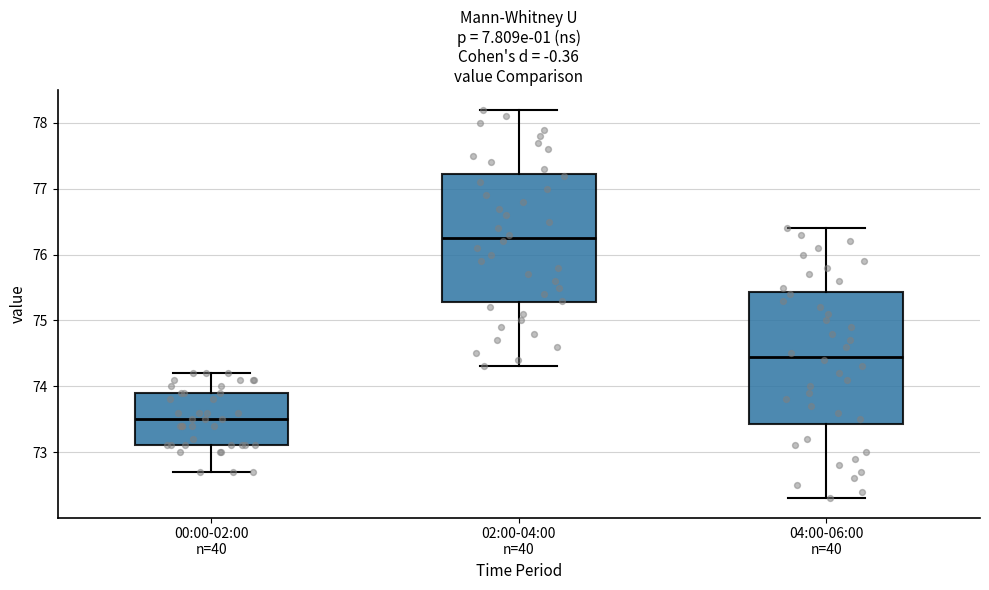

Where does the lower whisker of the box for 00:00-02:00 n=40 end on the y-axis? The values are not printed on the chart, so give them approximately, as read against the axis.

72.7